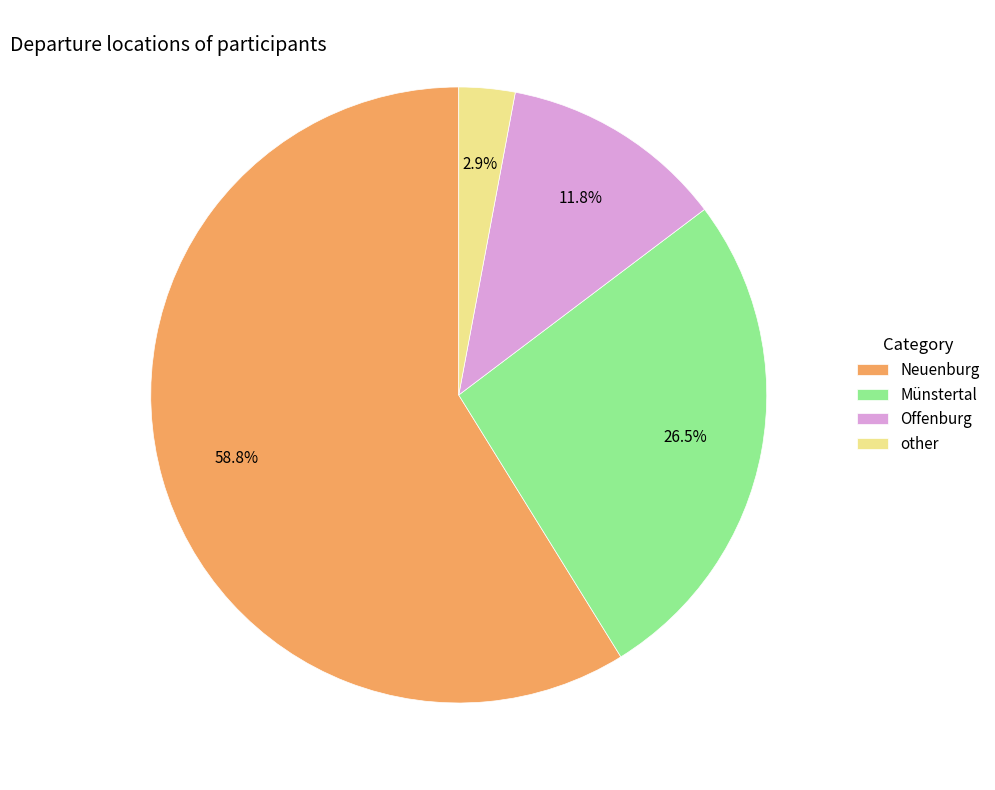

What portion of the pie excludes Offenburg?

88.2%